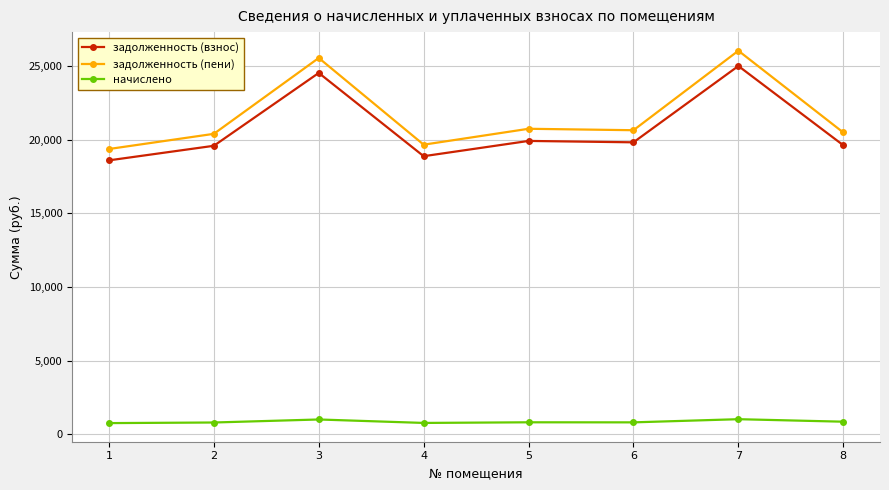

What is the difference between the maximum and minimum values in the начислено series?

265.2